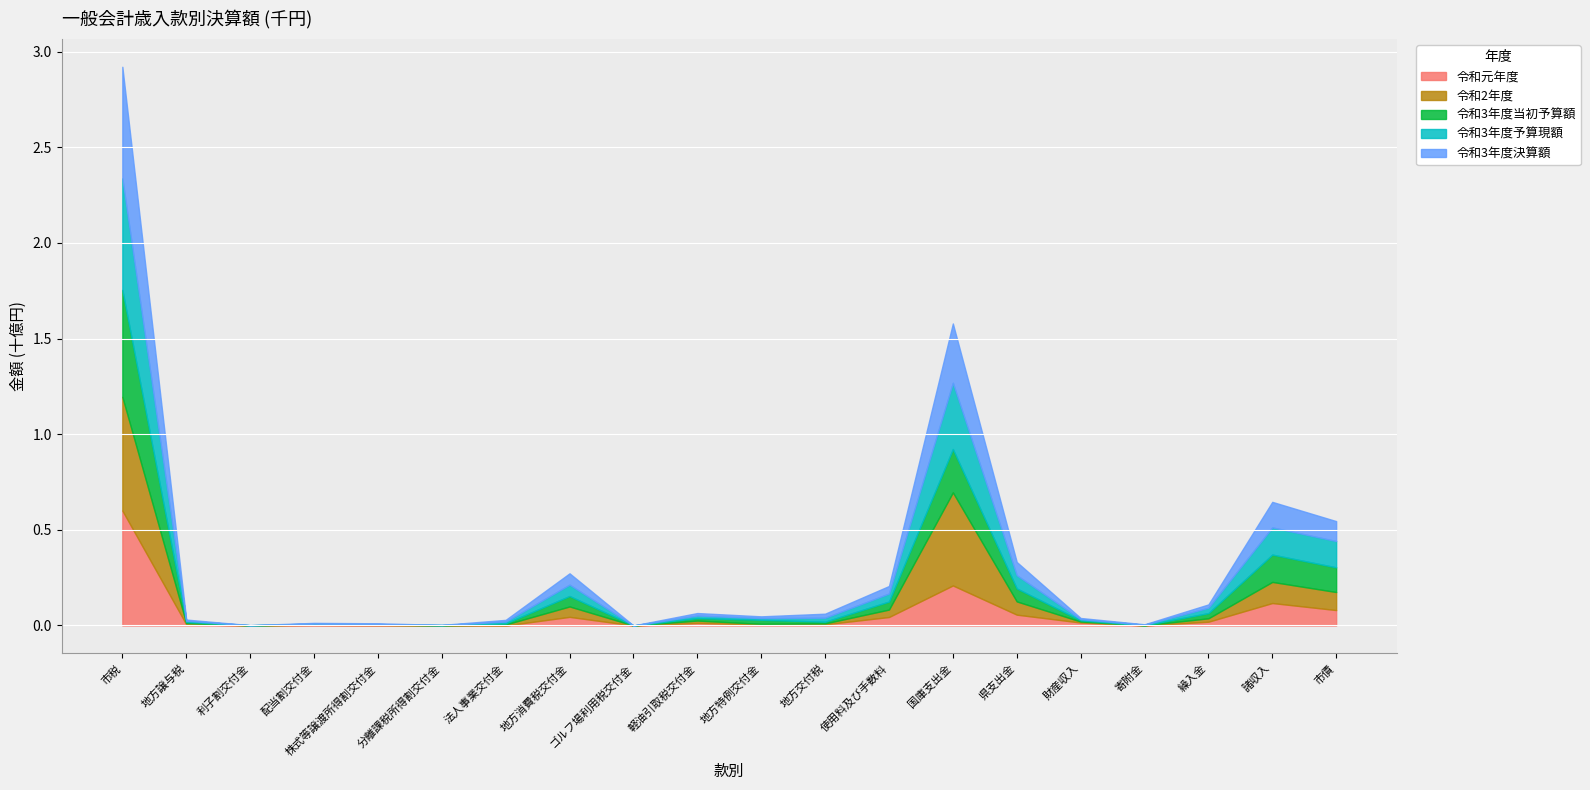

What is the difference between the second highest and minimum values in the 令和元年度 series?

0.2